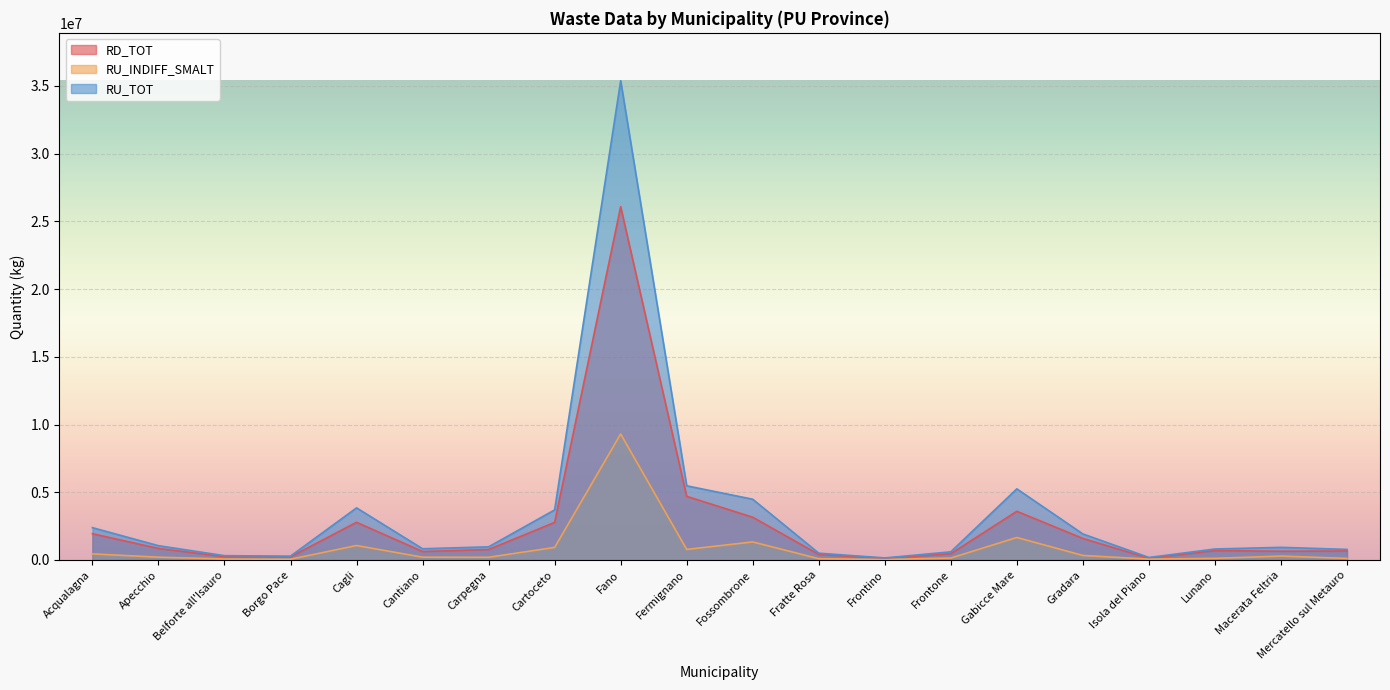

What is the difference between the second highest and minimum values in the RU_INDIFF_SMALT series?

1625399